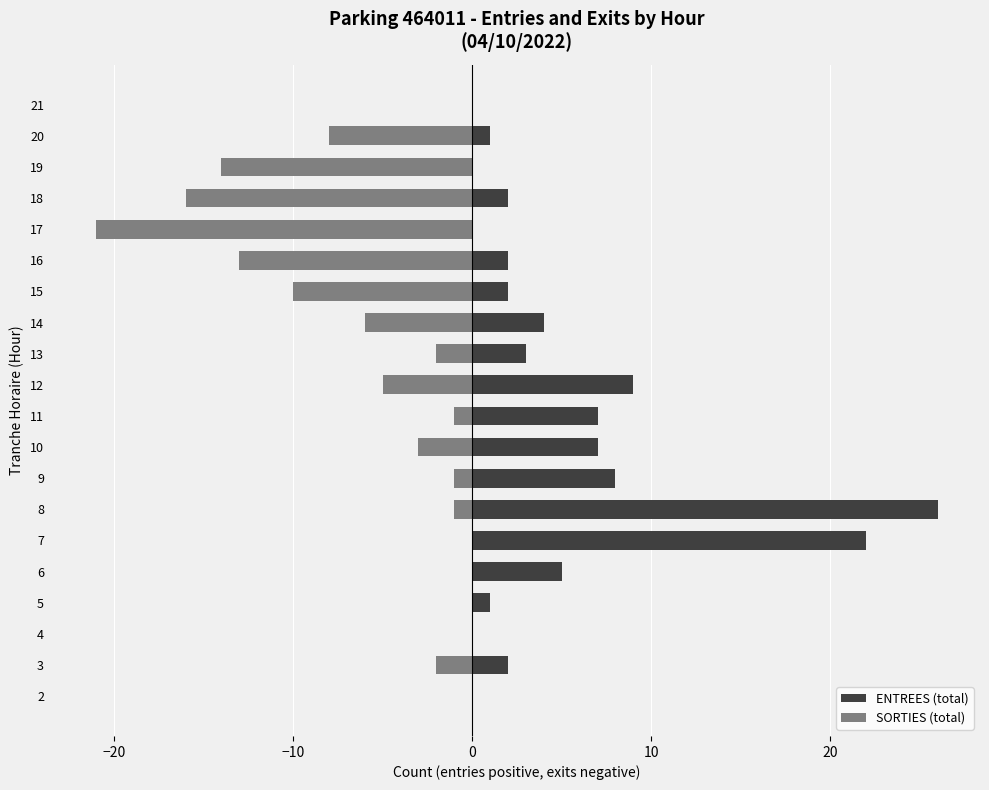

Rank the series at 17 from highest to lowest value.

ENTREES (total), SORTIES (total)